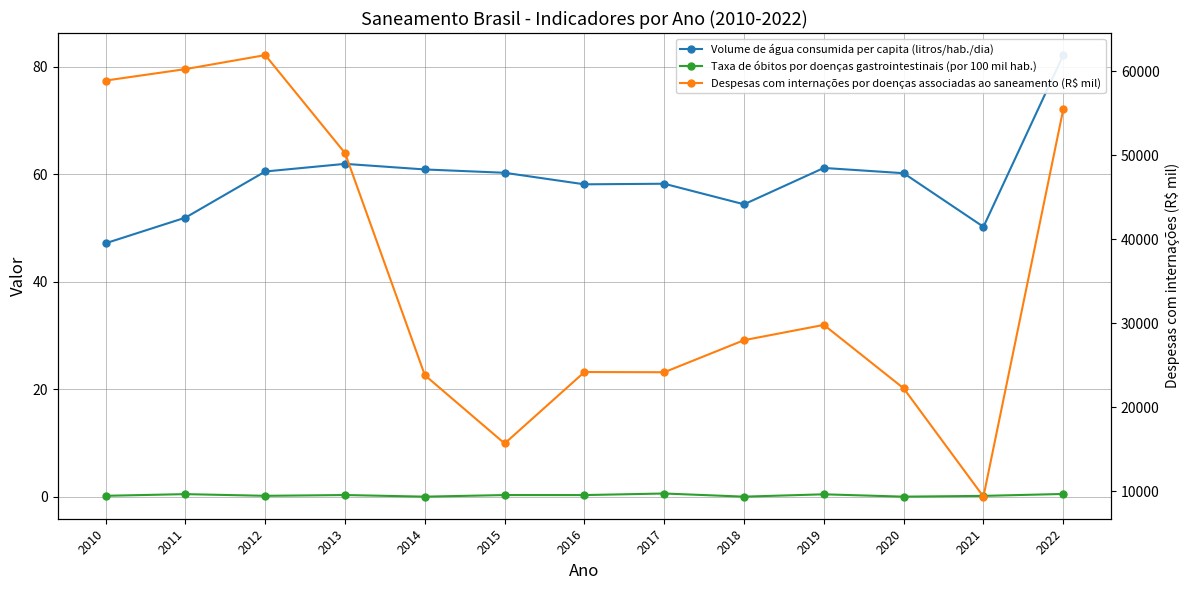

Is it true that Despesas com internações por doenças associadas ao saneamento (R$ mil) equals 5291.8 at 2021?

False